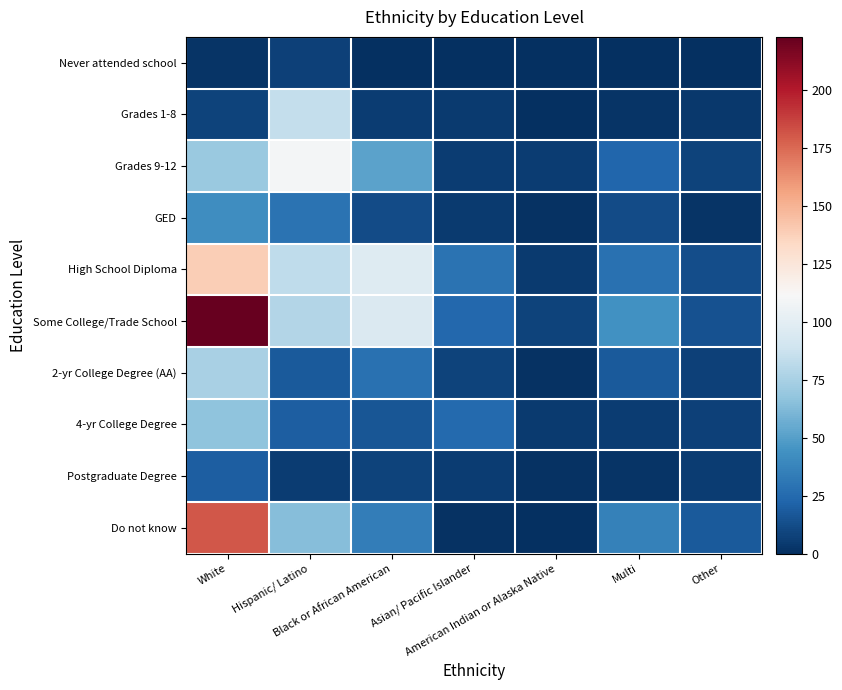

At Multi, list the series in order from smallest to largest.

Never attended school, Grades 1-8, Postgraduate Degree, 4-yr College Degree, GED, 2-yr College Degree (AA), Grades 9-12, High School Diploma, Do not know, Some College/Trade School